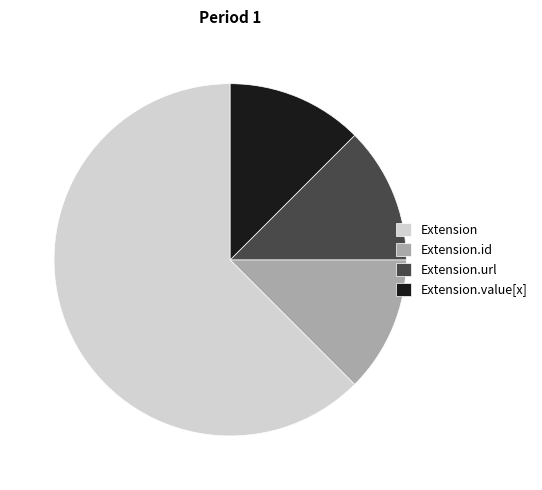

How many segments does this pie chart have?

4